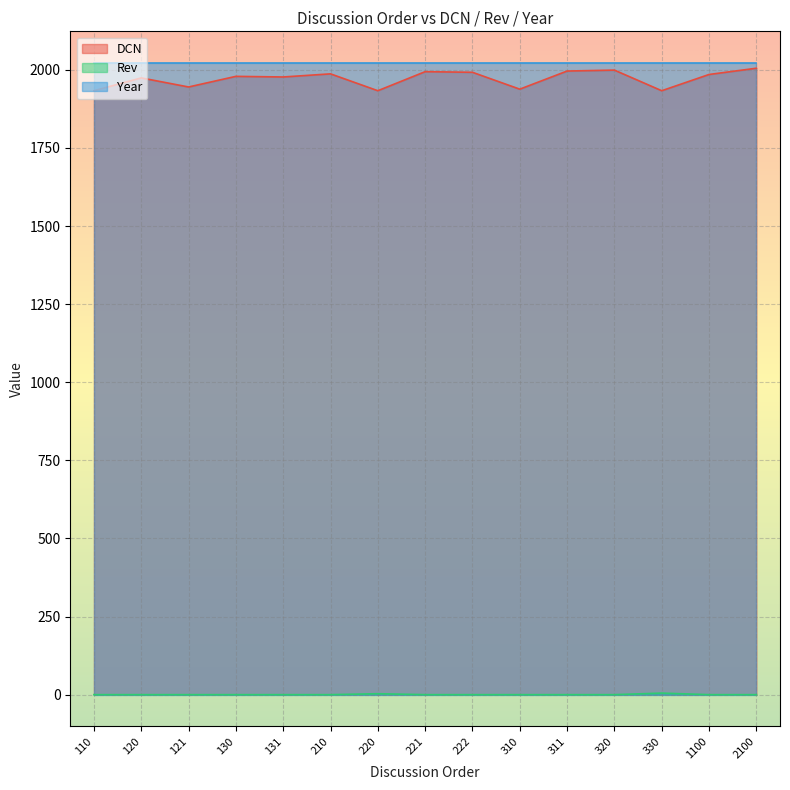

Between 221 and 222, which is larger?

221